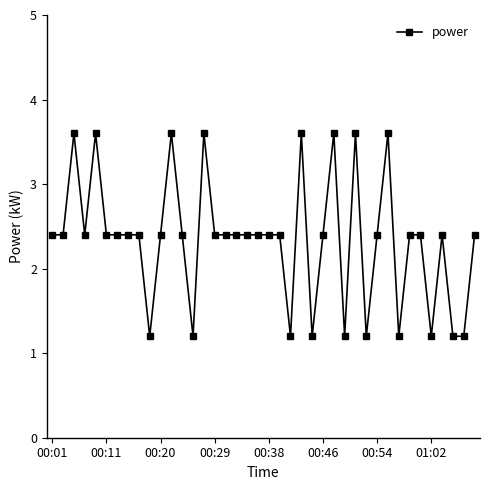

True or false: the data has more than 0 interior local peaks.

True